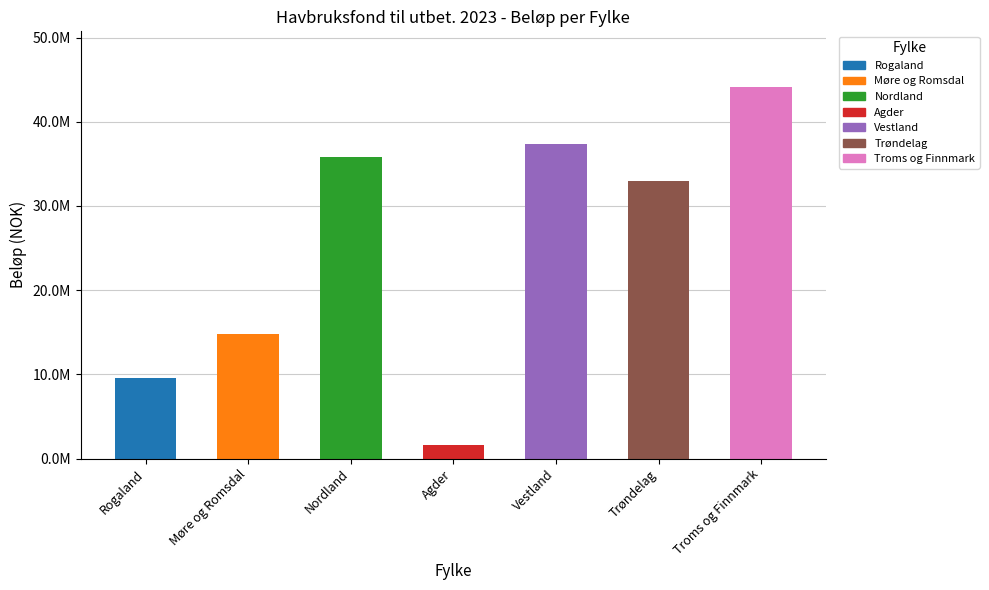

List the labels in order of value, smallest first.

Agder, Rogaland, Møre og Romsdal, Trøndelag, Nordland, Vestland, Troms og Finnmark